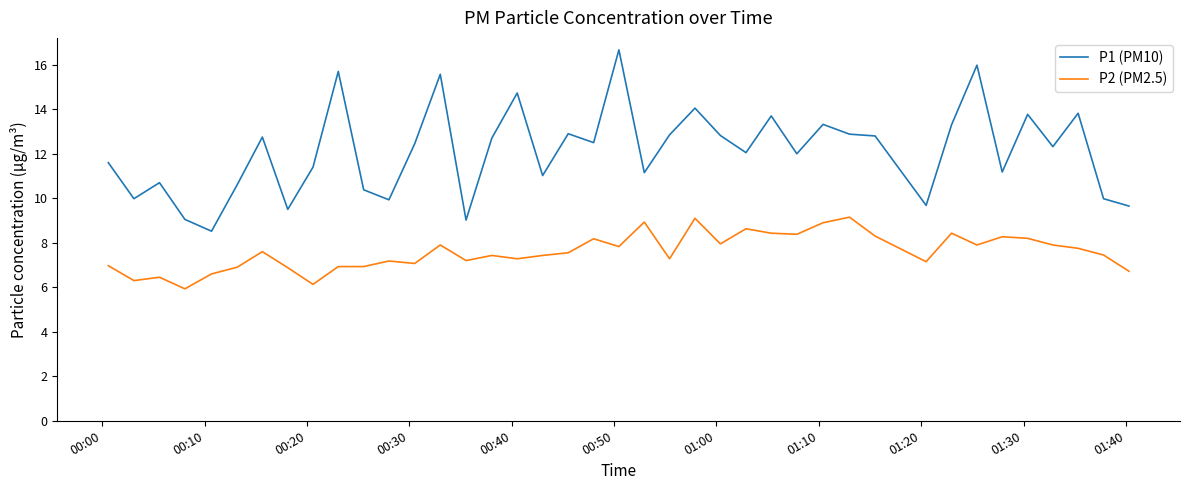

What is the highest value of the P2 (PM2.5) series?

9.2